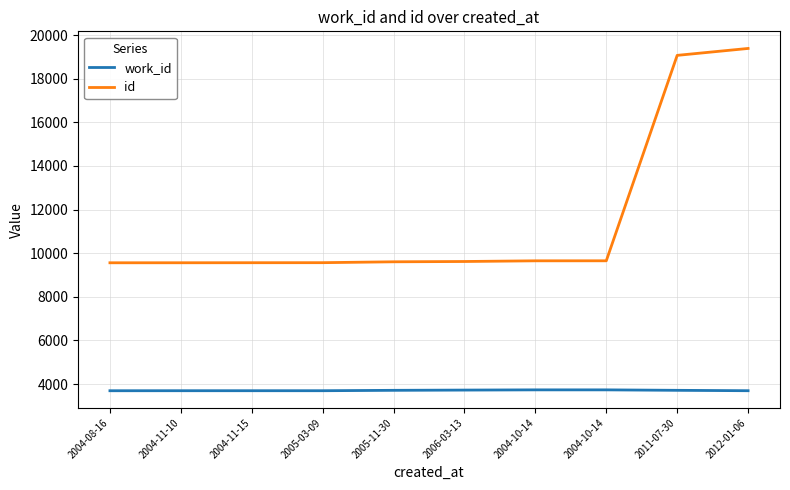

Is it true that work_id equals 3733 at 2004-10-14?

True